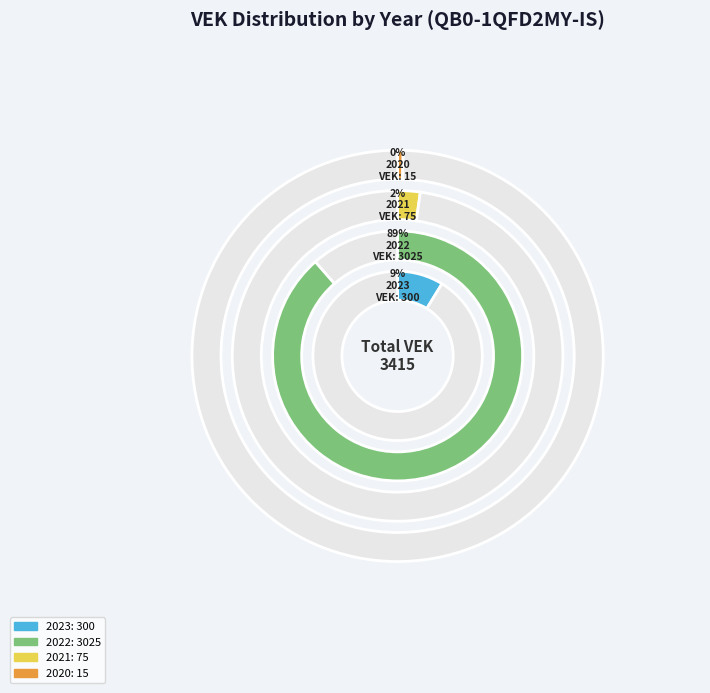

The 2021 Opmaak goedgekeurd slice represents 11% of the pie. True or false?

False